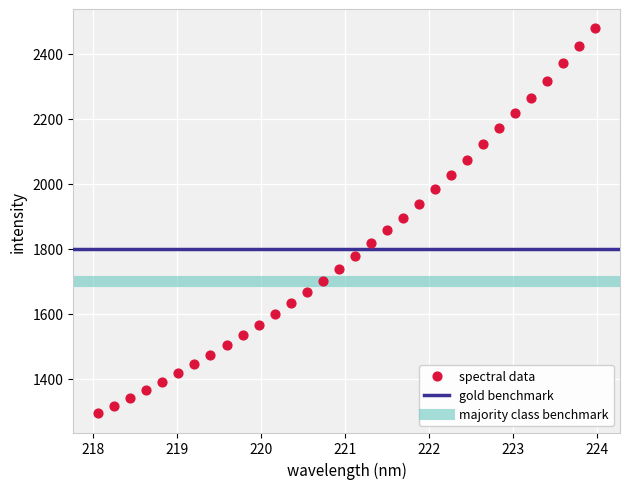

What is the range of X values (max minus min)?

5.9